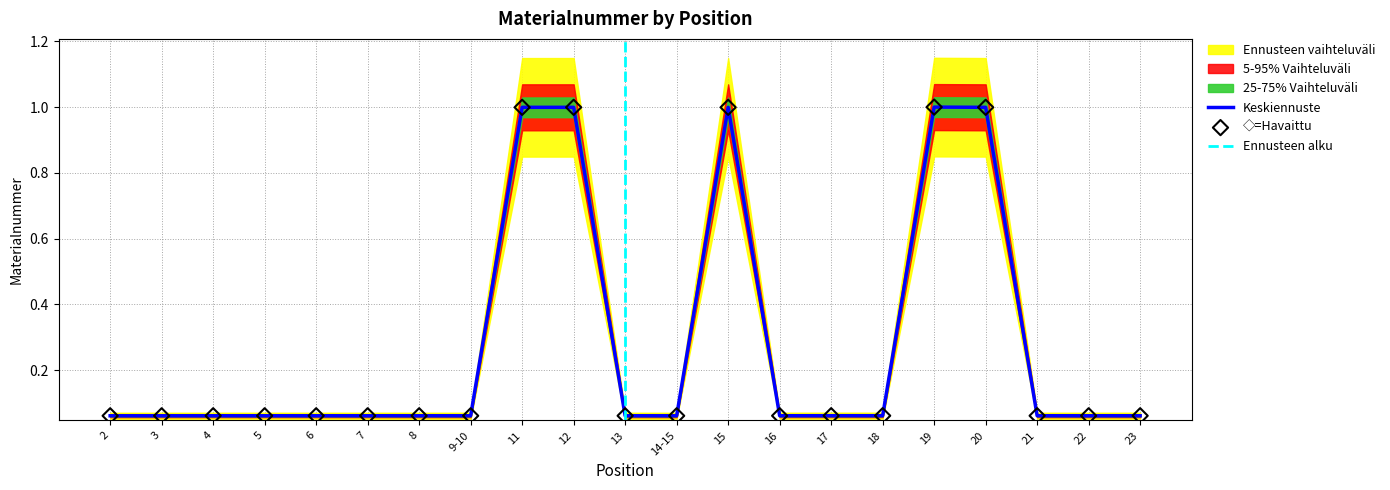

True or false: Keskiennuste has a value of 1.0 at 15.

True